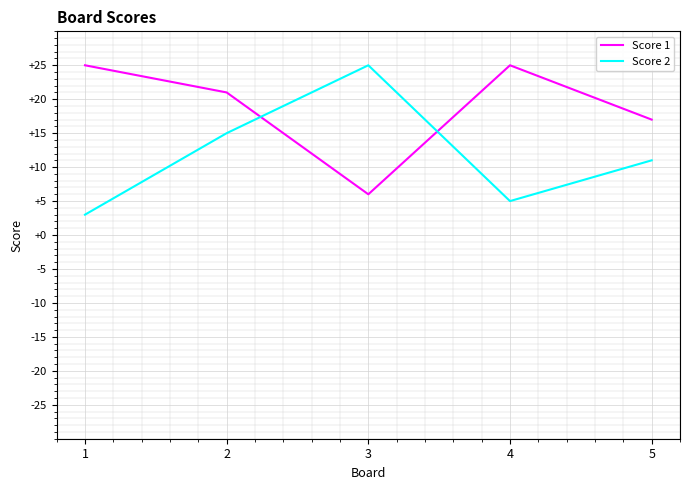

At which label does Score 2 first exceed 11?

2